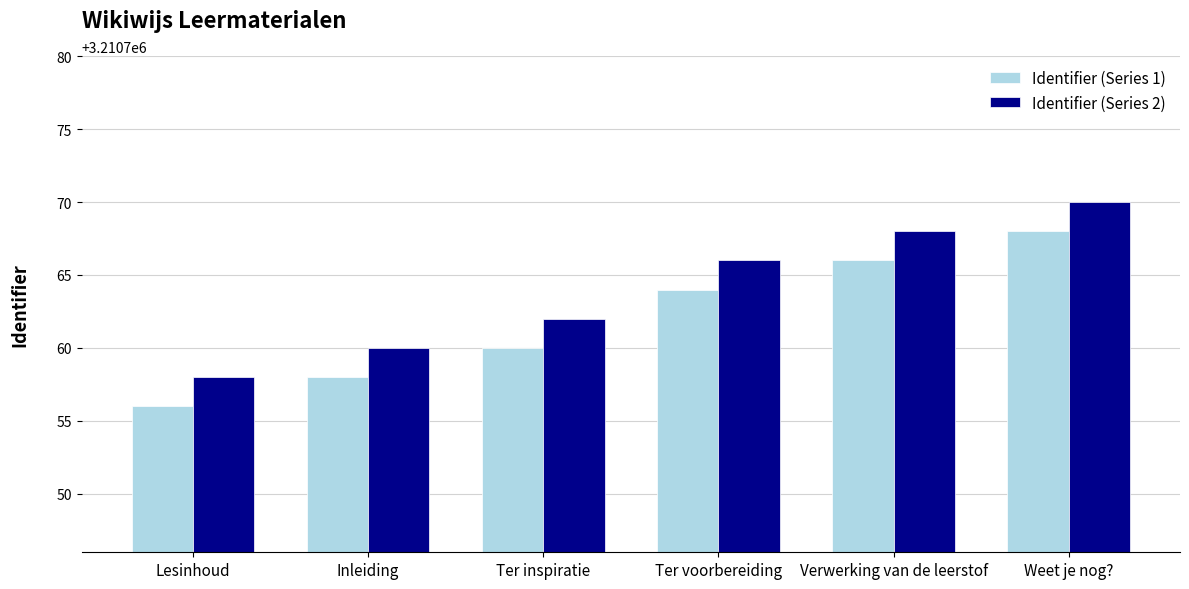

What value does the Identifier (Series 1) series have at Weet je nog?, to the nearest 10?

3210770